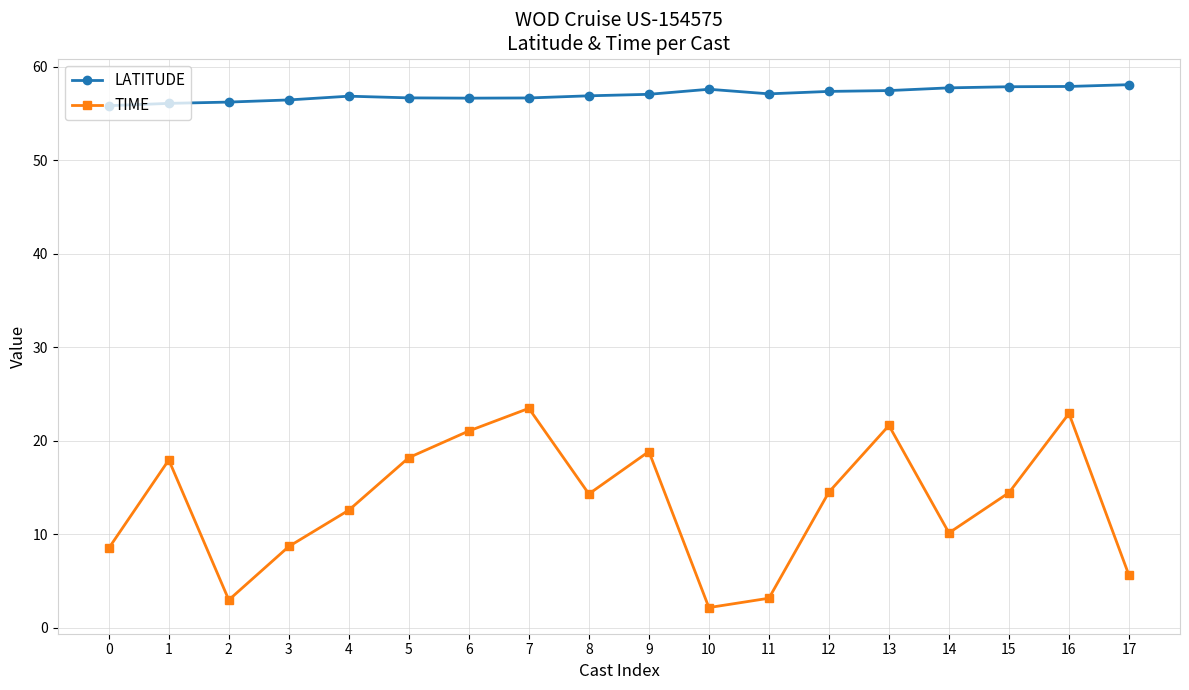

Rank the series at 3 from lowest to highest value.

TIME, LATITUDE